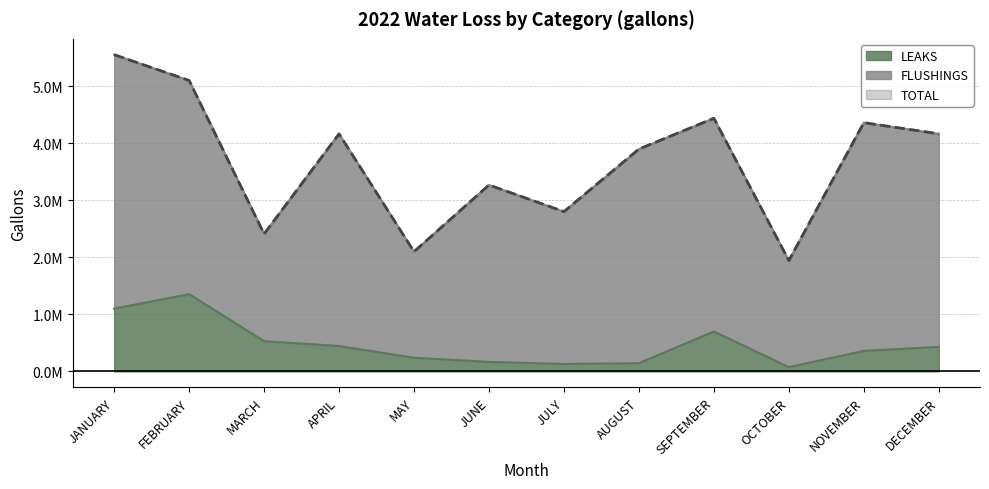

The TOTAL series shows 3671311 at JULY. True or false?

False